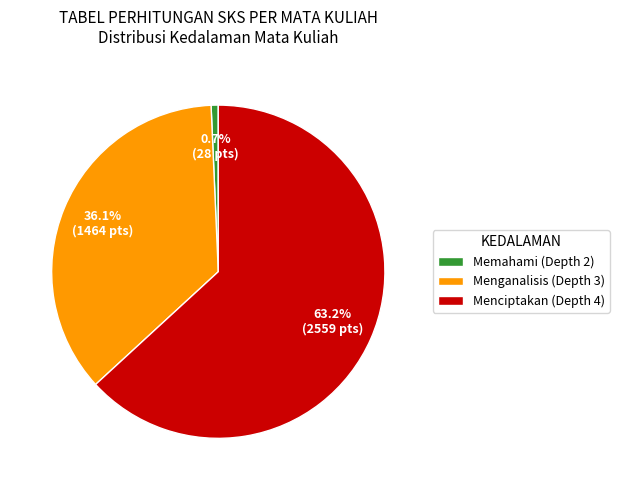

Is the sum of Memahami (Depth 2) and Menciptakan (Depth 4) greater than half?

Yes